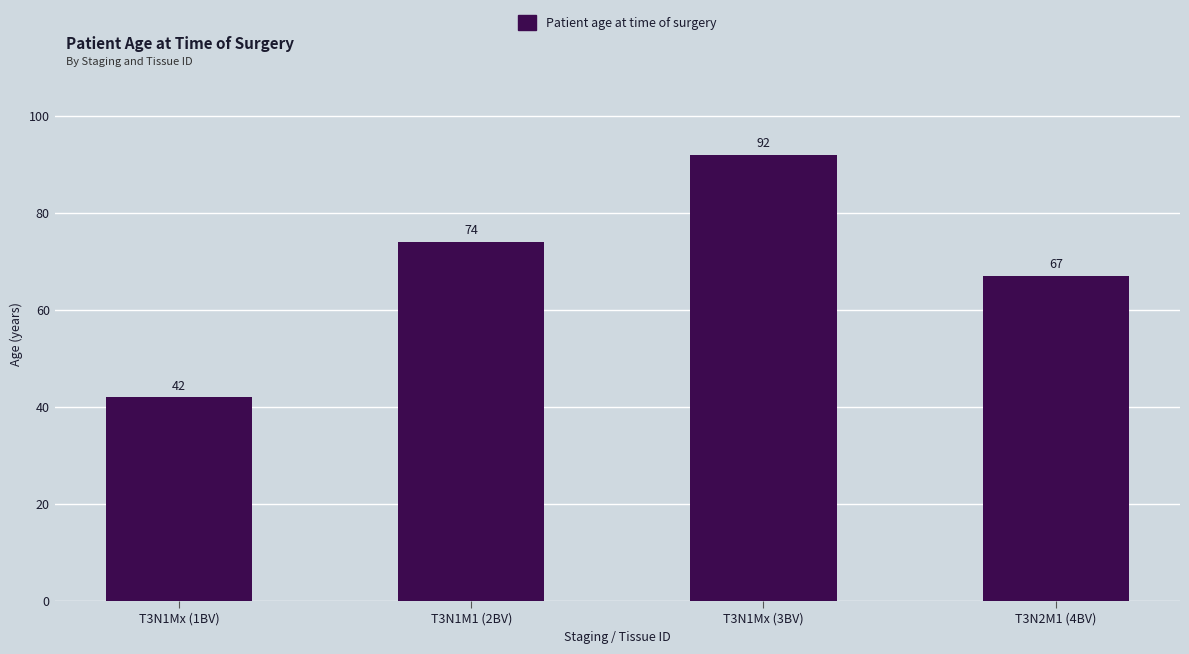

Reading left to right, extract all data points from this chart.

42	74	92	67